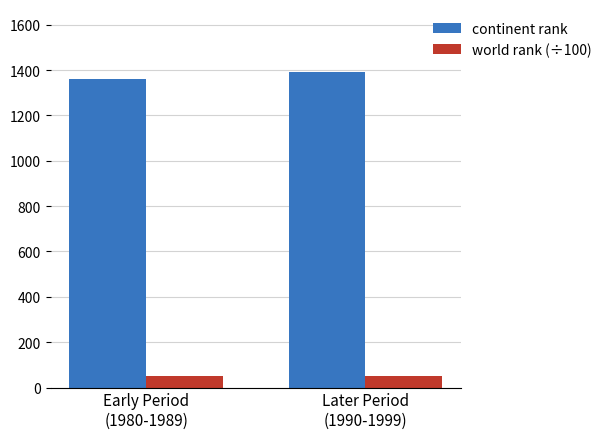

What is the total value across all series at Later Period
(1990-1999)?

1443.2